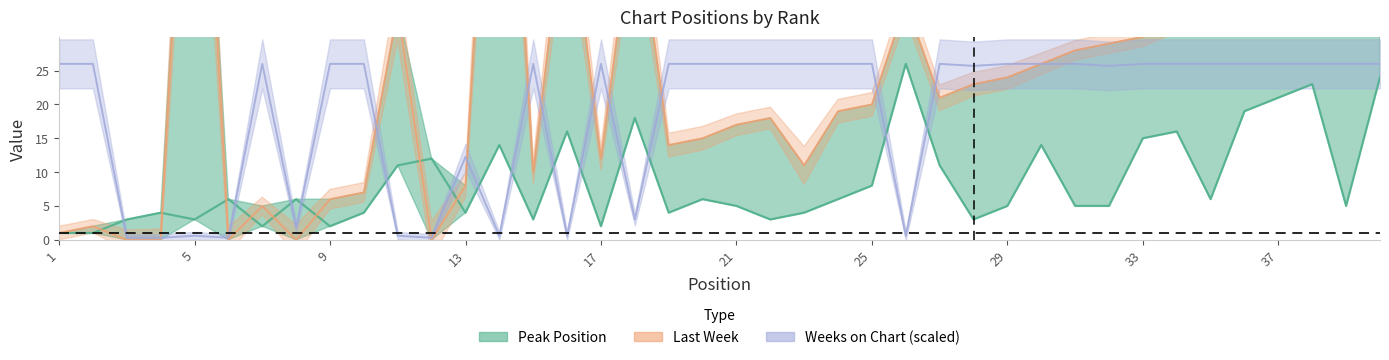

What are all the series names shown in the legend?

Peak Position, Last Week, Weeks on Chart